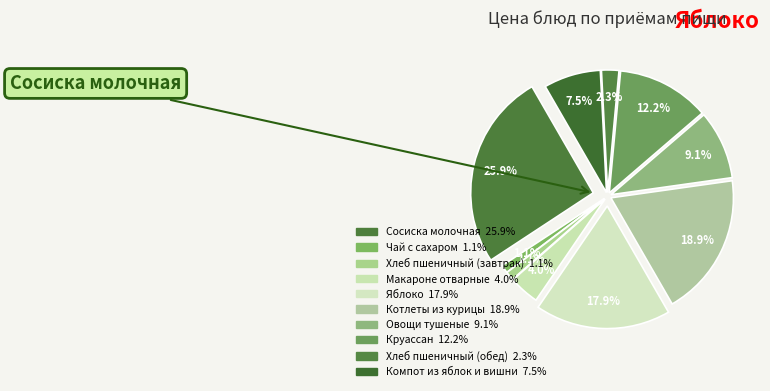

To the nearest percent, what portion does Круассан represent?

12%